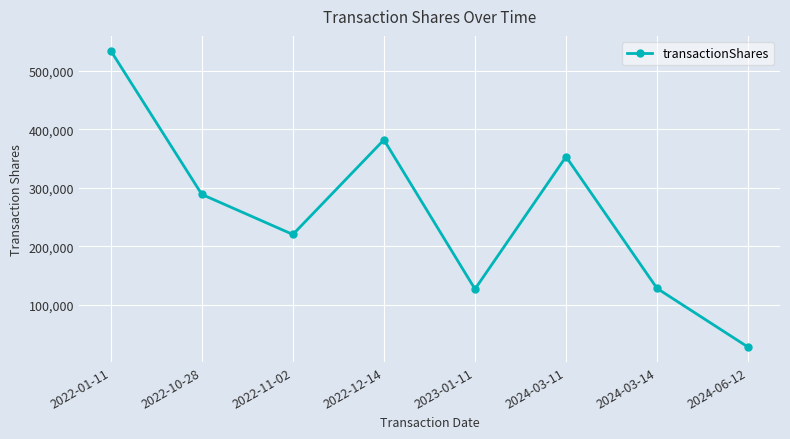

The value at 2022-10-28 is 288702. True or false?

True